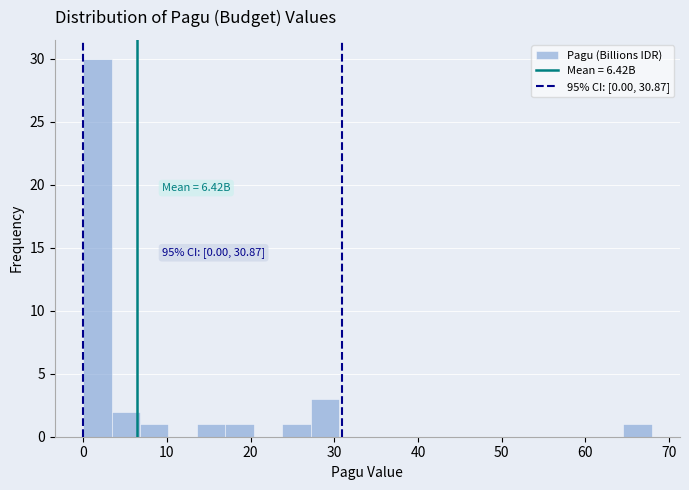

Read against the x-axis, roughly where is the centre of the tallest bar?

2